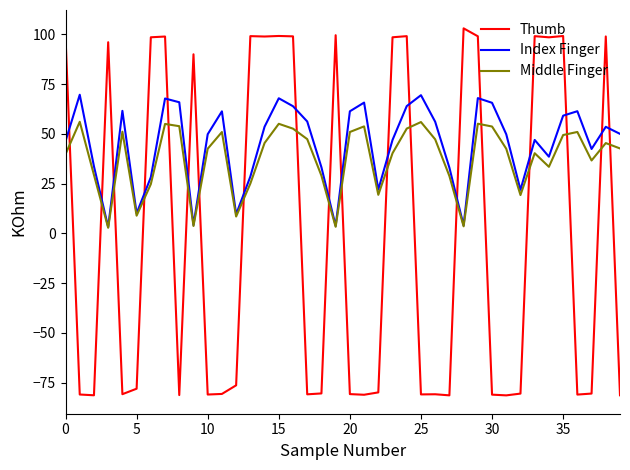

What is the minimum value shown in the chart?

-81.4